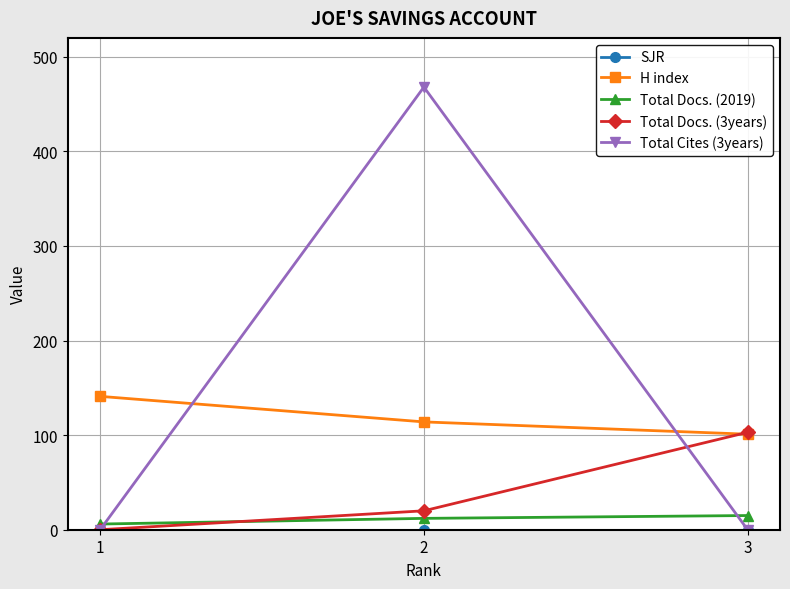

Between 2 and 3, which series saw the biggest shift?

Total Cites (3years)